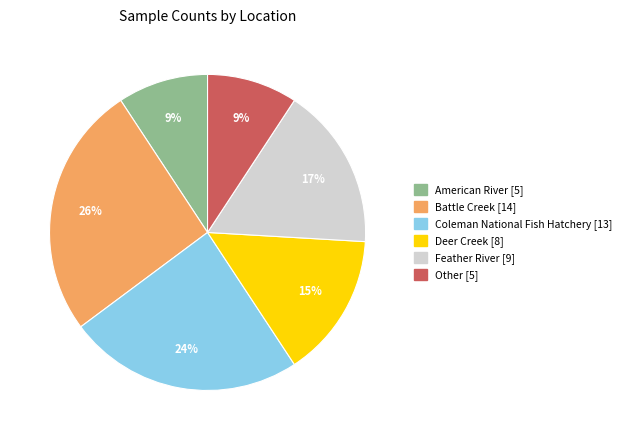

Do Battle Creek [14] and Feather River [9] together represent more than half of the pie?

No